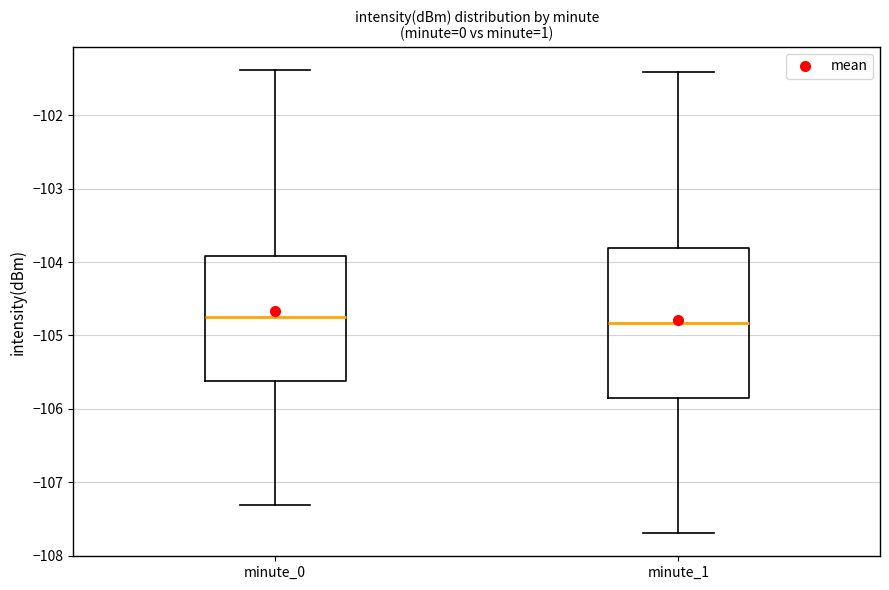

Which box is the tallest, from its lower edge to its upper edge?

minute_1